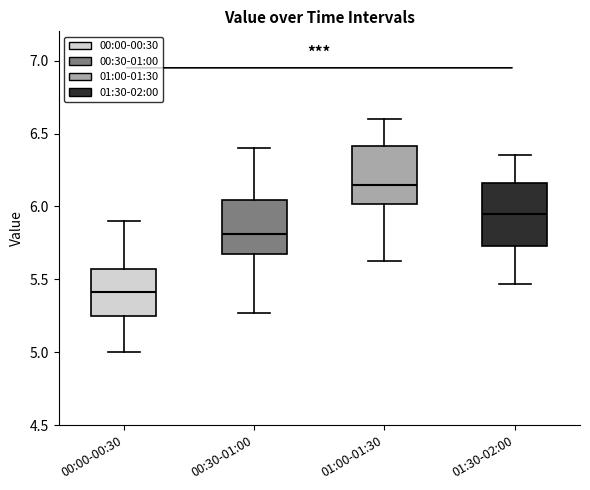

Which box has the highest median line?

01:00-01:30